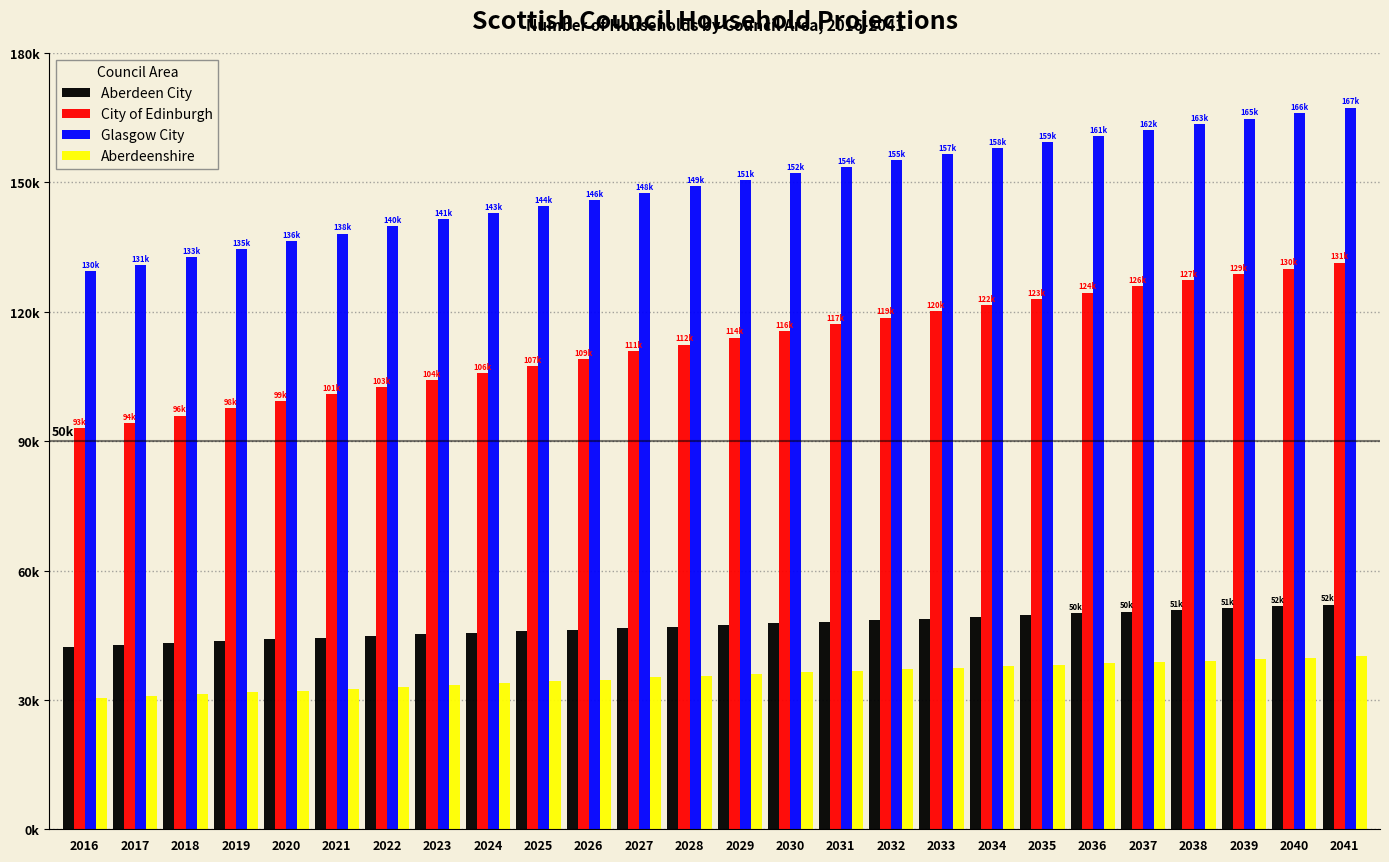

What are all the series names shown in the legend?

Aberdeen City, City of Edinburgh, Glasgow City, Aberdeenshire